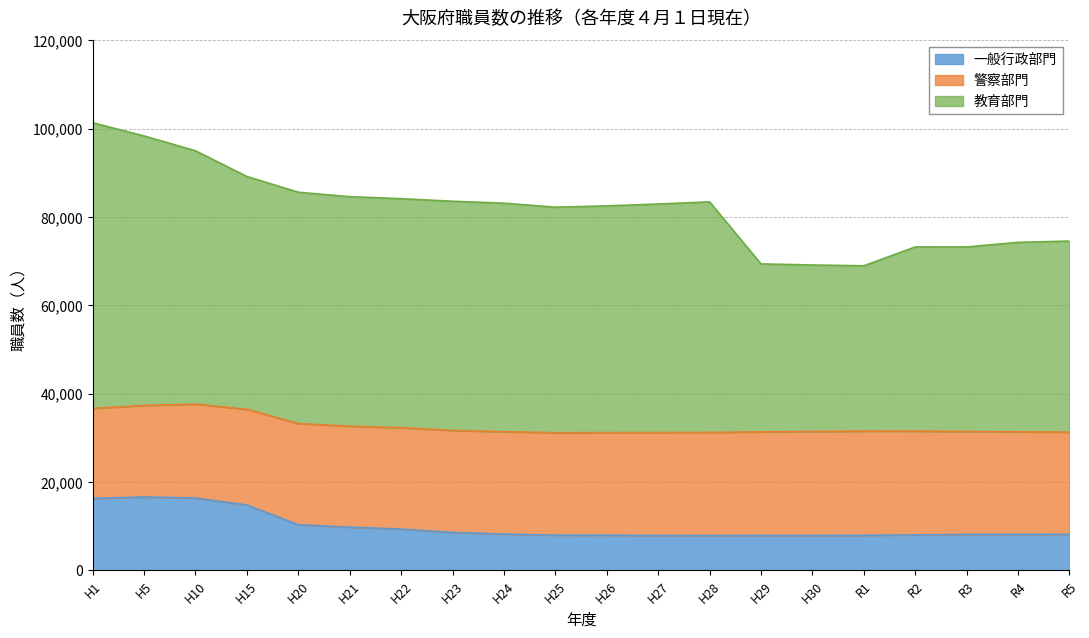

True or false: 教育部門 and 一般行政部門 intersect in this chart.

False